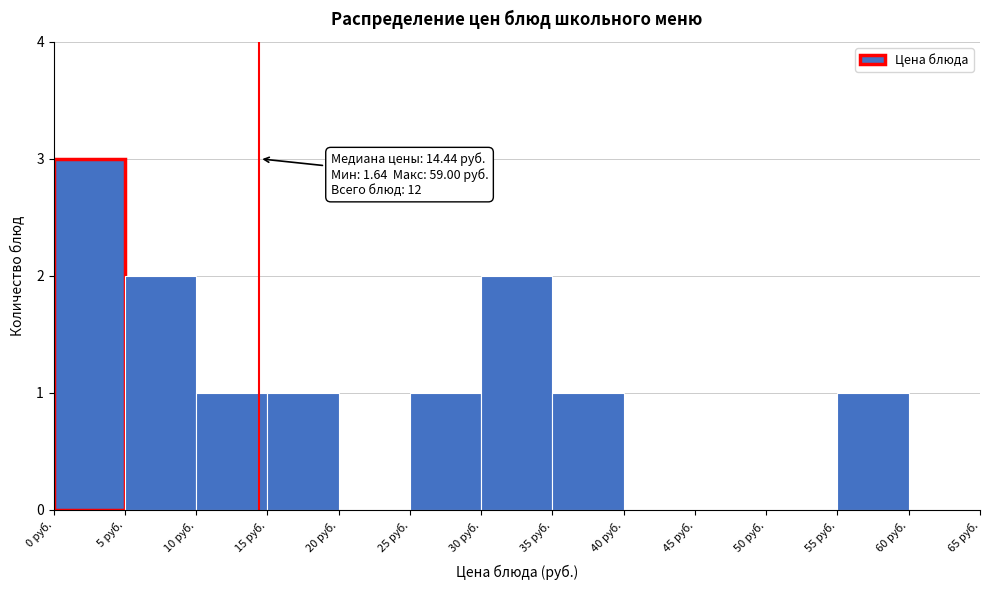

Over which range of the x-axis is the bar tallest?

0 to 5